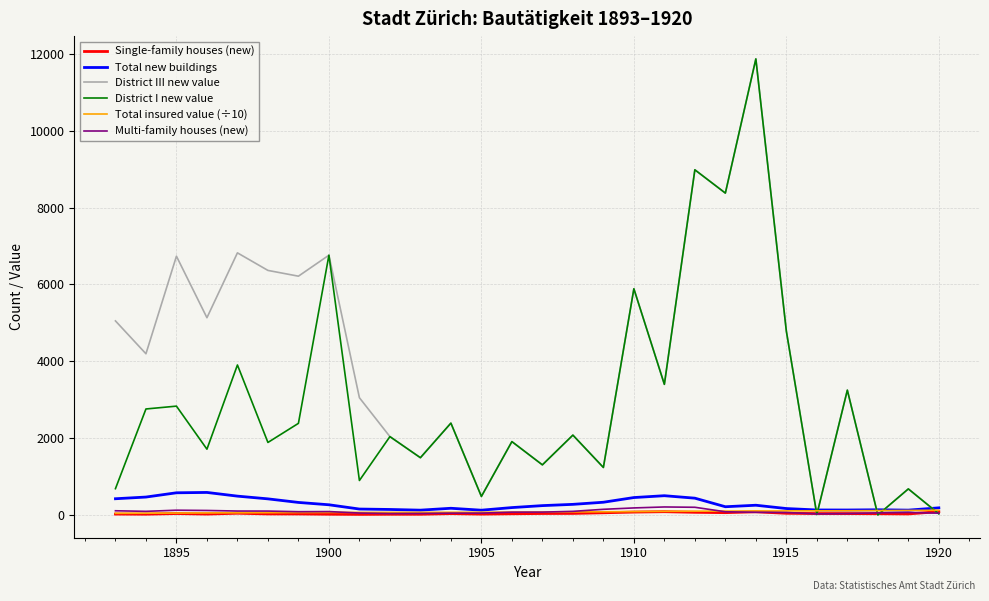

Which series has the largest total across all categories?

District III new value